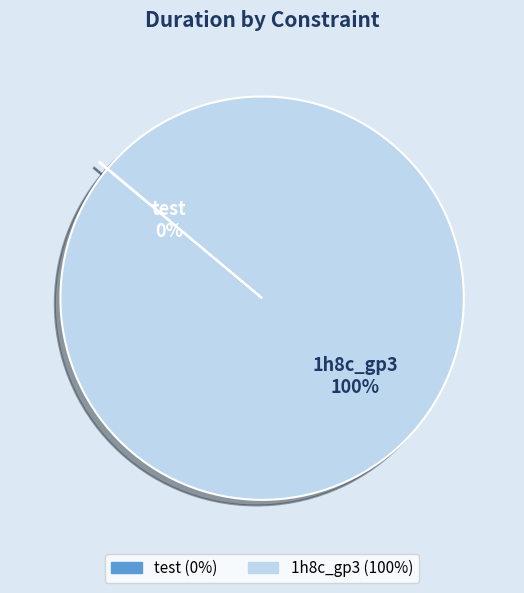

Is there a majority slice in this chart?

Yes